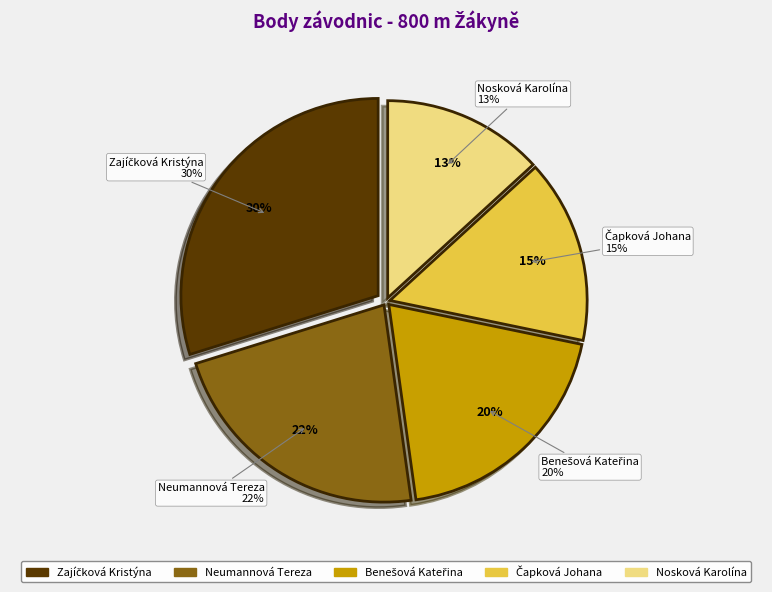

Is there a majority slice in this chart?

No